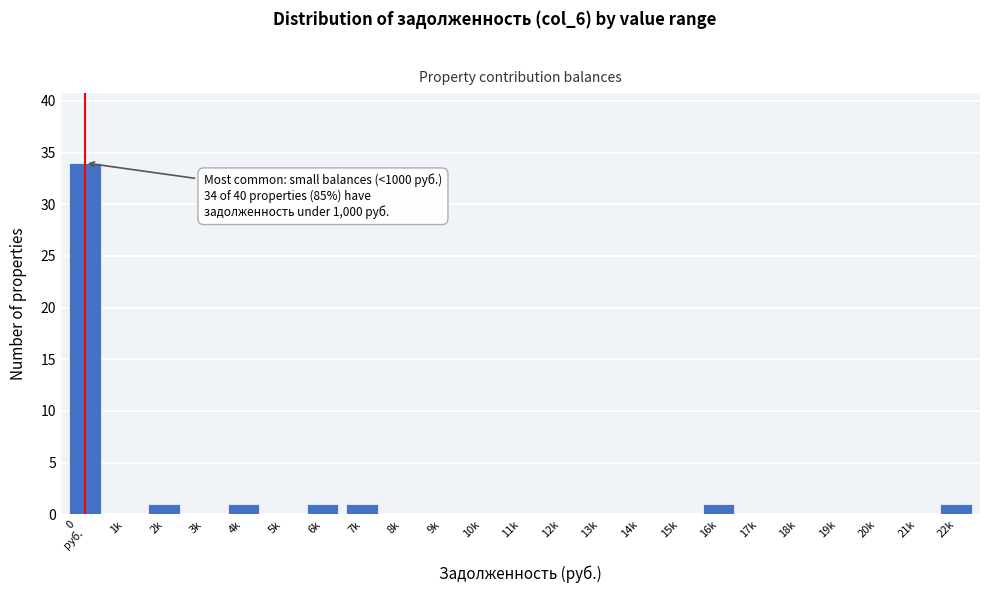

What is the greatest value displayed?

34